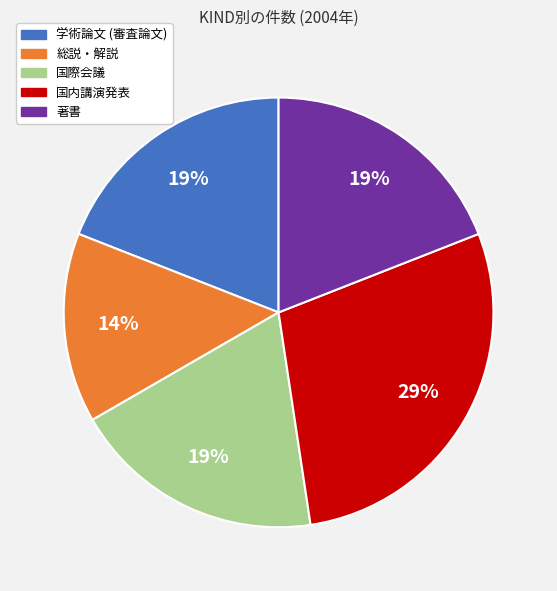

How many slices are in this pie chart?

5